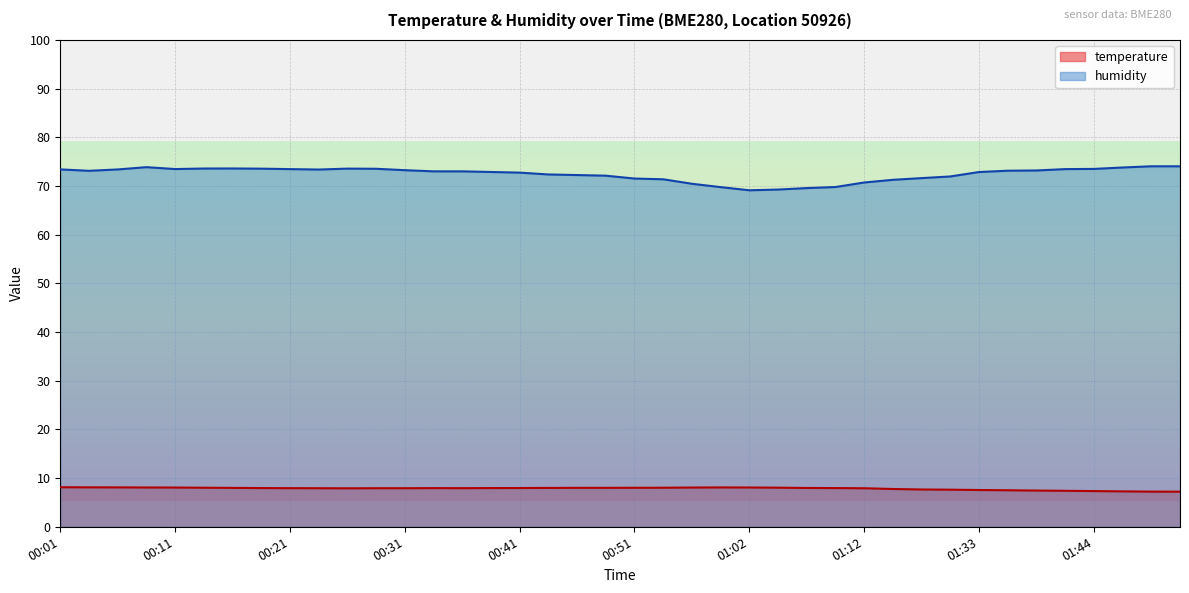

What is the minimum value for humidity?

69.1